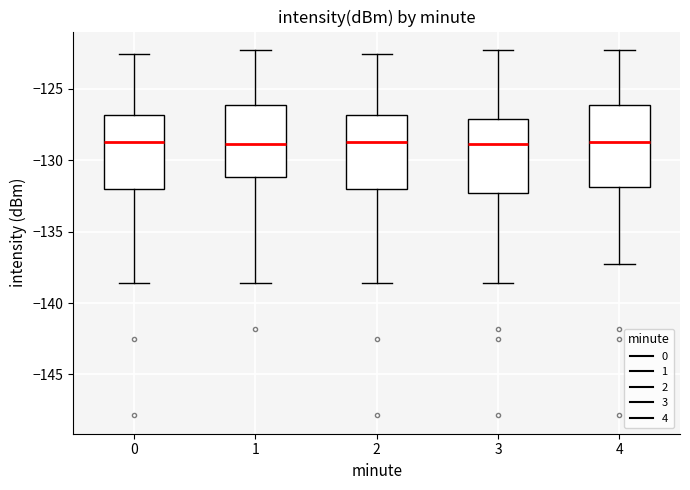

Reading left to right, read every box against the y-axis: the position of its median line, the range the box covers, and the ends of its whiskers. The values are not printed on the chart, so give them approximately, as read against the axis.

0: median -129.0, box -132.0 to -127.0, whiskers -138.5 to -122.5
1: median -129.0, box -131.0 to -126.0, whiskers -138.5 to -122.5
2: median -129.0, box -132.0 to -127.0, whiskers -138.5 to -122.5
3: median -129.0, box -132.5 to -127.0, whiskers -138.5 to -122.5
4: median -129.0, box -132.0 to -126.0, whiskers -137.5 to -122.5